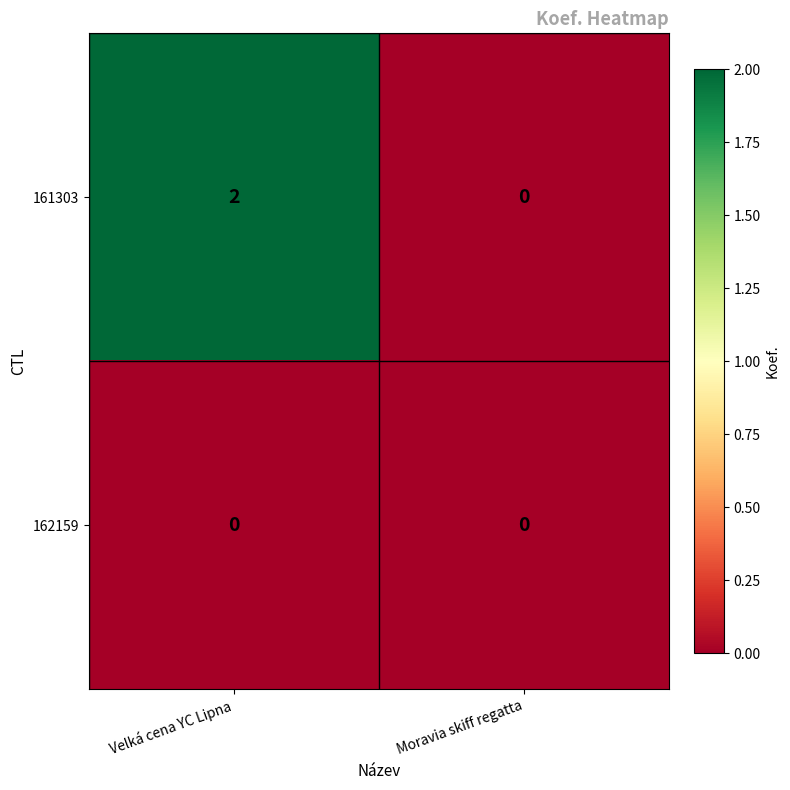

Reading left to right, list all the values displayed in this chart.

161303: Velká cena YC Lipna=2	Moravia skiff regatta=0
162159: Velká cena YC Lipna=0	Moravia skiff regatta=0